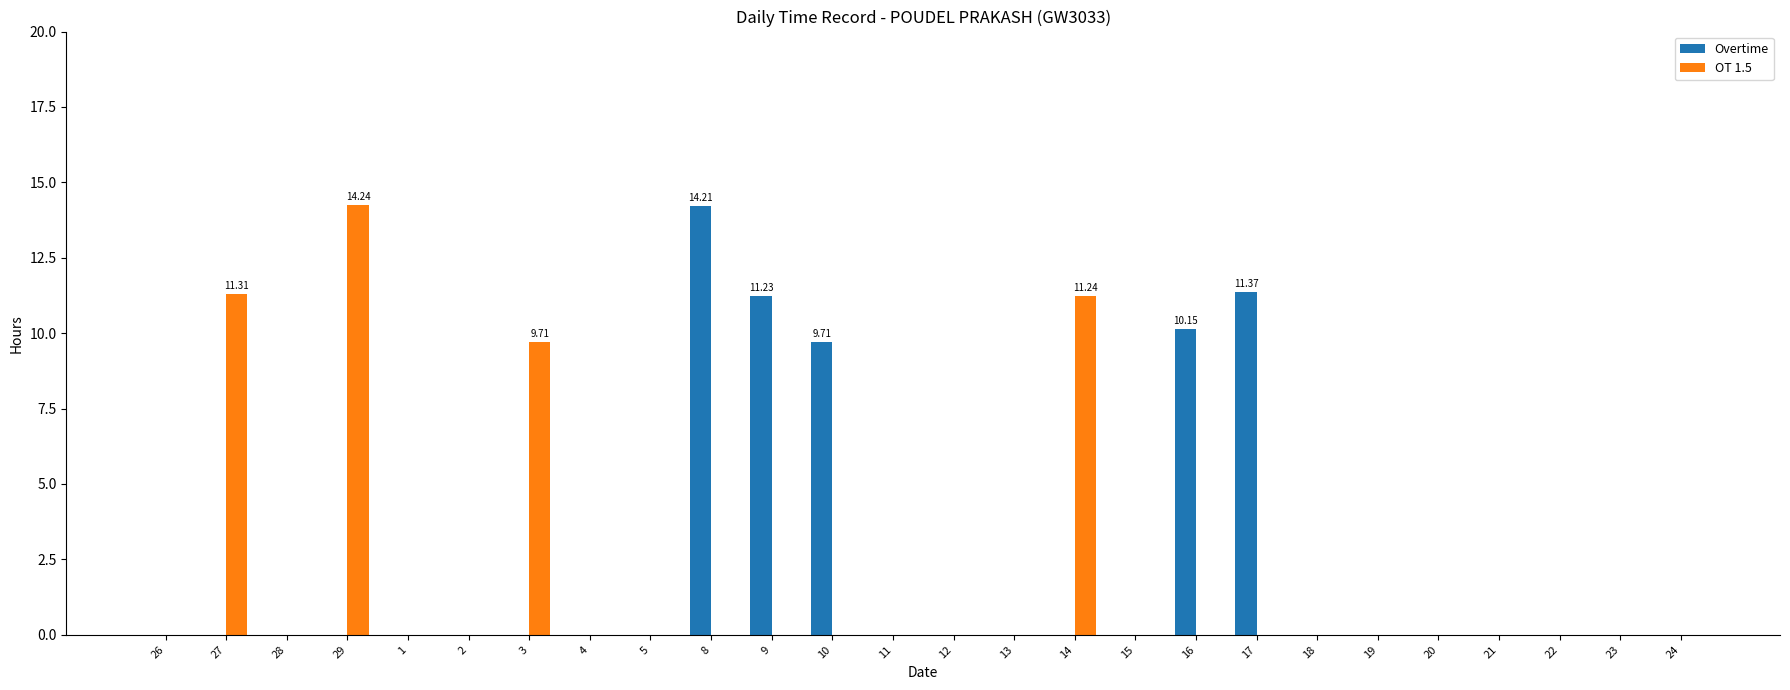

What is the sum of the Overtime values at 17 and 12?

11.4